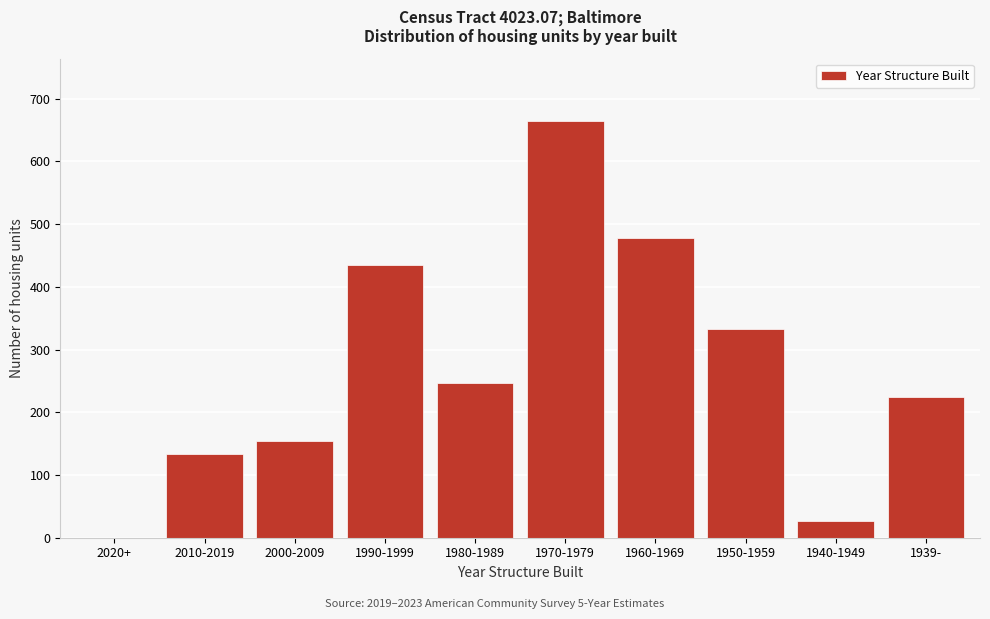

Reading left to right, what are all the values shown in this chart?

2020+=0	2010-2019=134	2000-2009=154	1990-1999=435	1980-1989=246	1970-1979=664	1960-1969=478	1950-1959=332	1940-1949=26	1939-=224